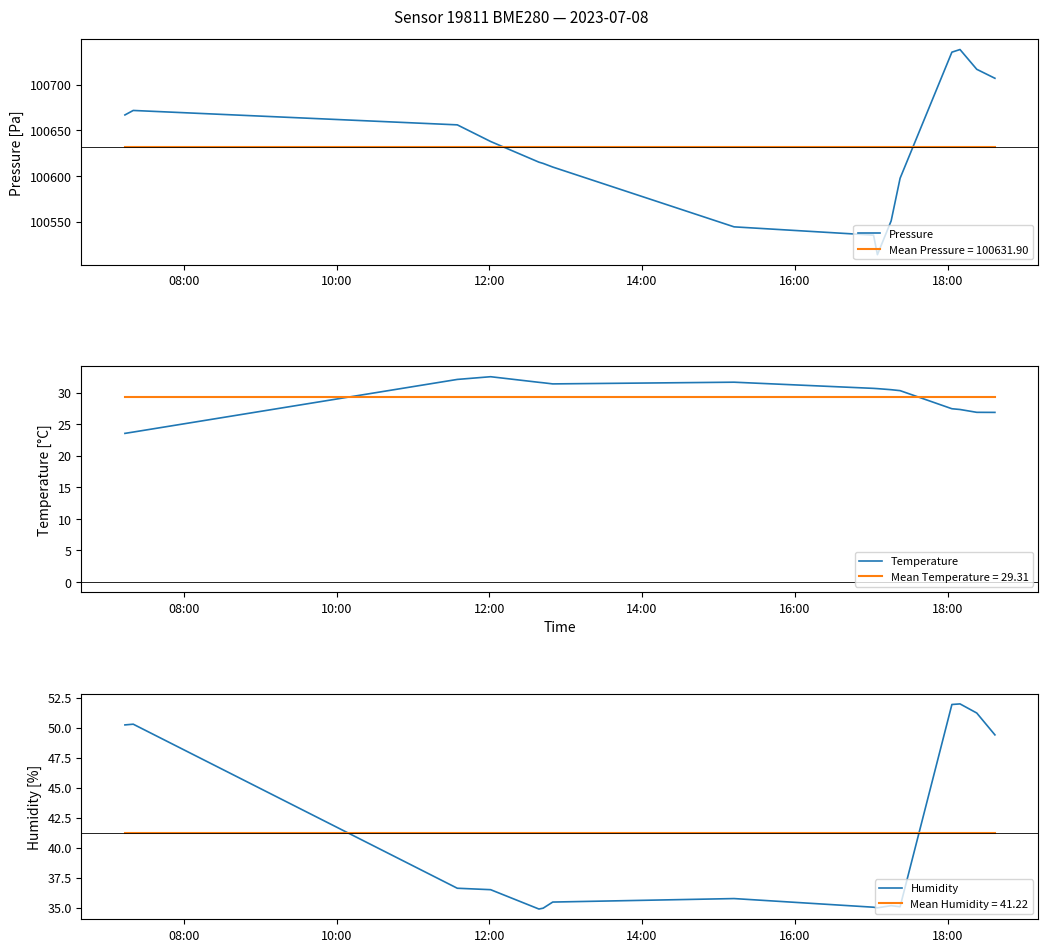

What is the minimum value for Mean Pressure = 100631.90?

100631.9